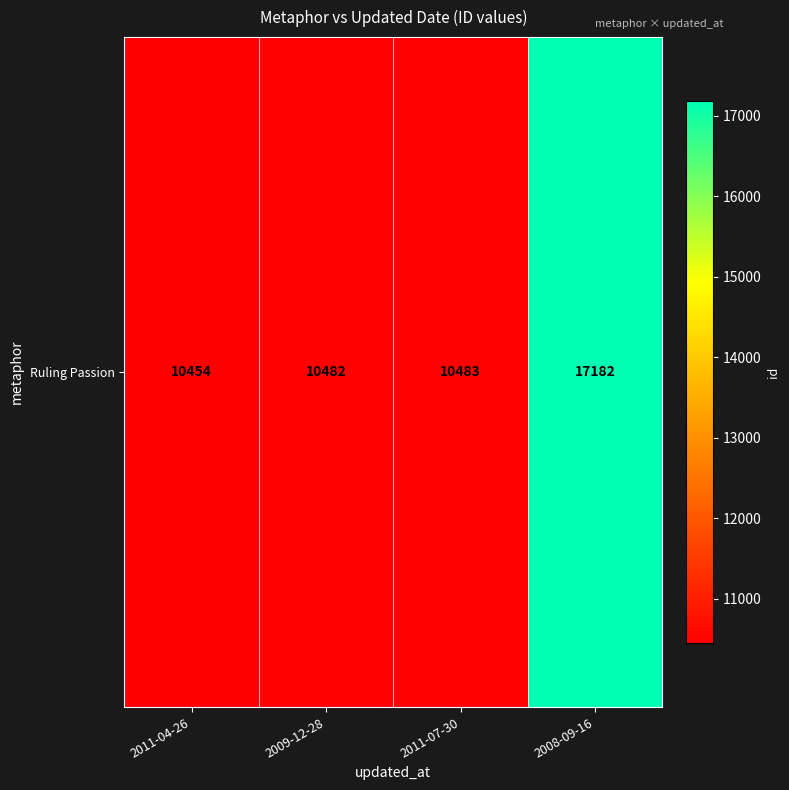

At which label does the data first exceed 10483?

2008-09-16